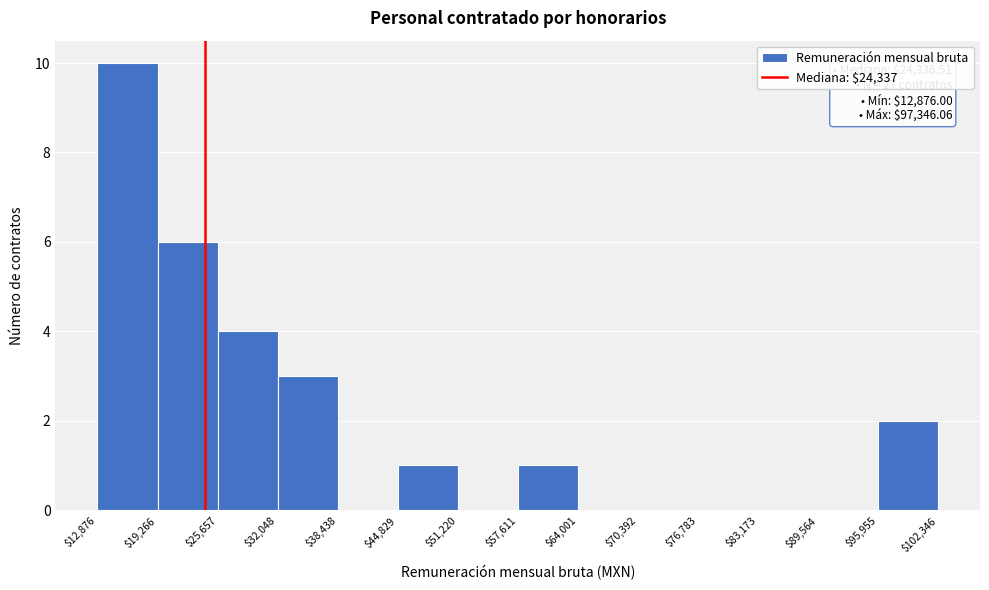

Which range on the x-axis has the tallest bar?

$12,876 to $19,266